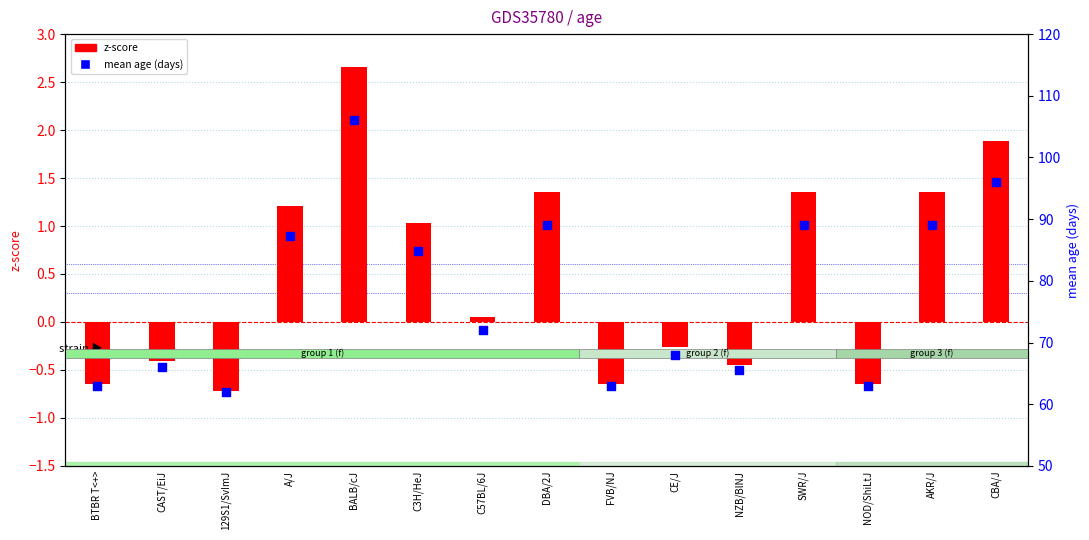

Which series reaches the minimum Y coordinate?

z-score